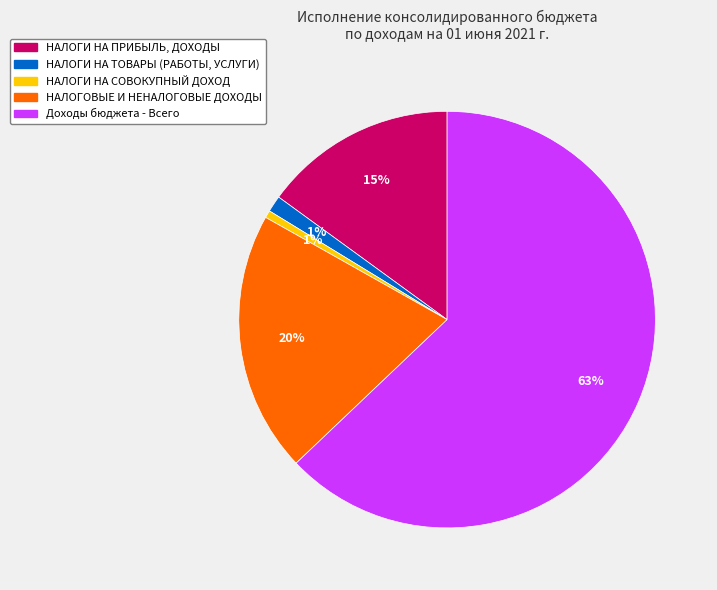

Is Доходы бюджета - Всего the majority of the pie?

Yes